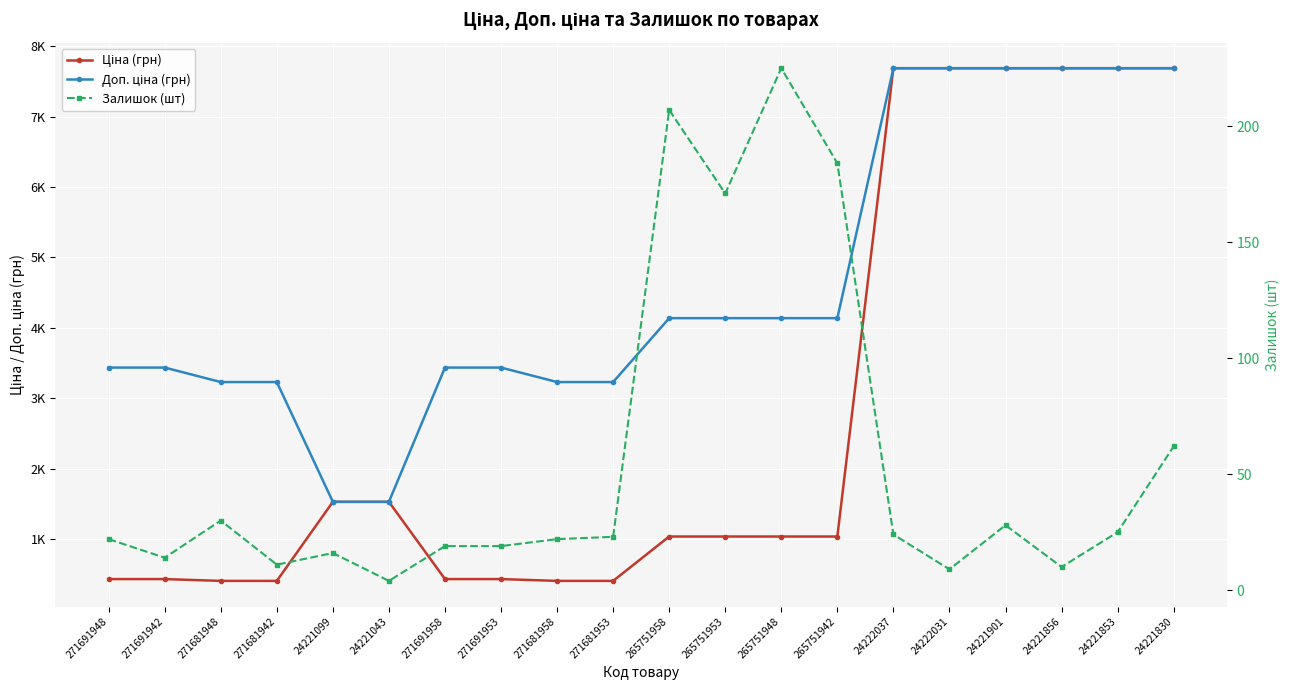

List the series in order of their peak value, lowest first.

Залишок (шт), Ціна (грн), Доп. ціна (грн)